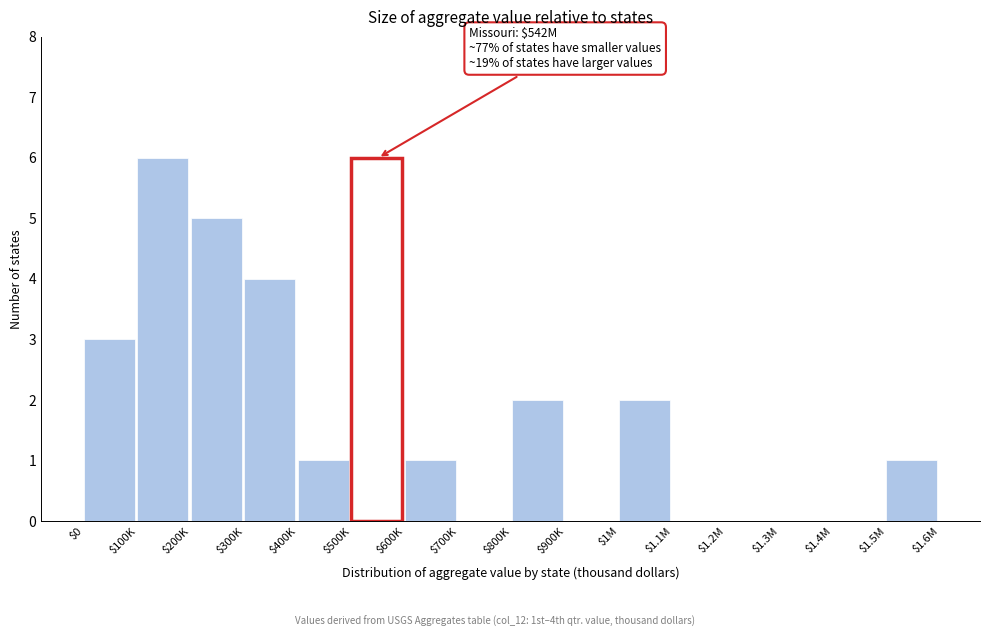

What is the maximum value shown in the chart?

6